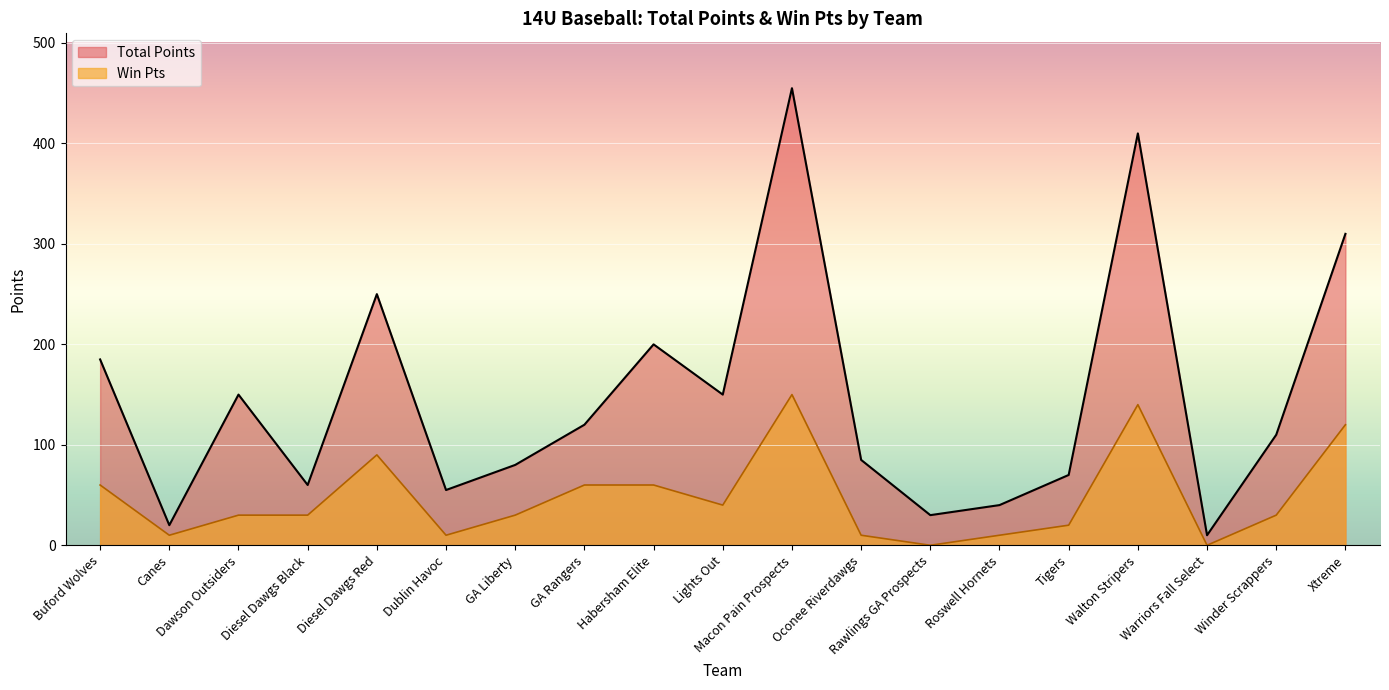

True or false: Total Points and Win Pts cross at least once.

False